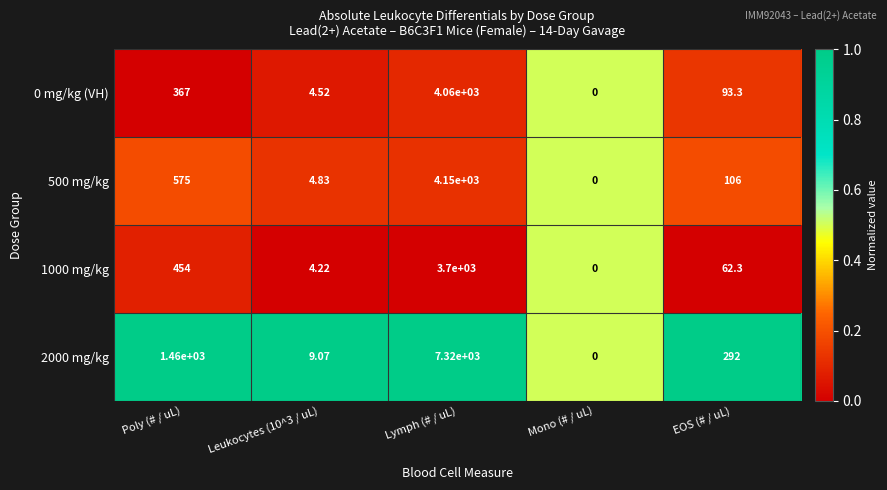

At which label is 500 mg/kg closest to 2075?

Poly (# / uL)